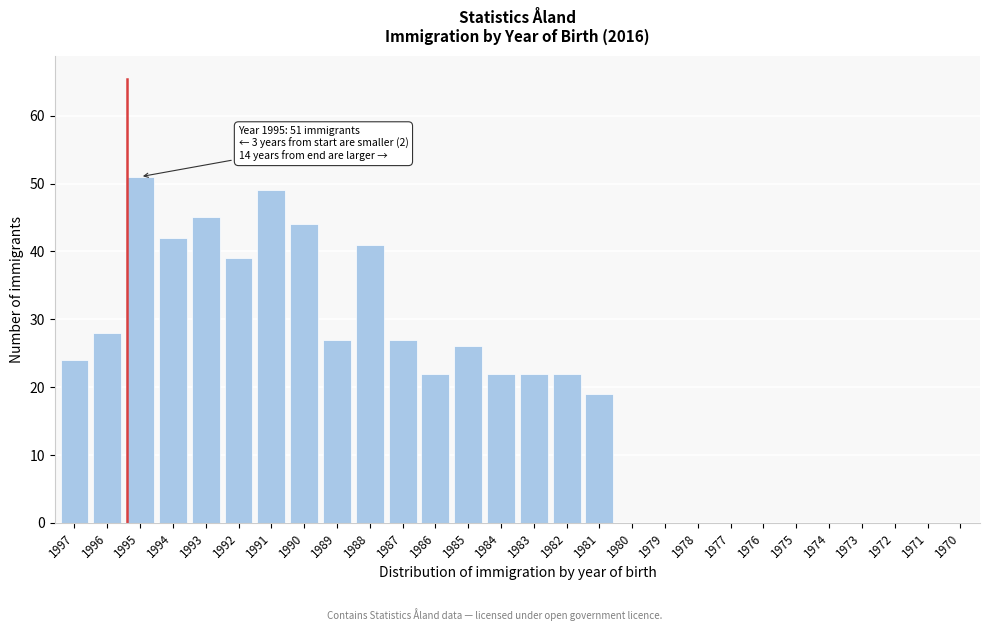

Reading right to left, what are all the values shown in this chart?

1970=0	1971=0	1972=0	1973=0	1974=0	1975=0	1976=0	1977=0	1978=0	1979=0	1980=0	1981=19	1982=22	1983=22	1984=22	1985=26	1986=22	1987=27	1988=41	1989=27	1990=44	1991=49	1992=39	1993=45	1994=42	1995=51	1996=28	1997=24